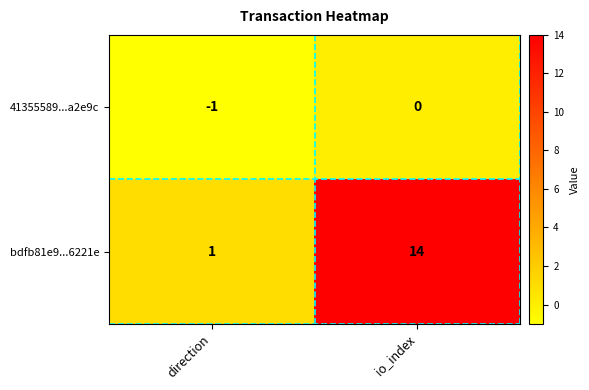

At which category does the chart reach its minimum across all series?

direction